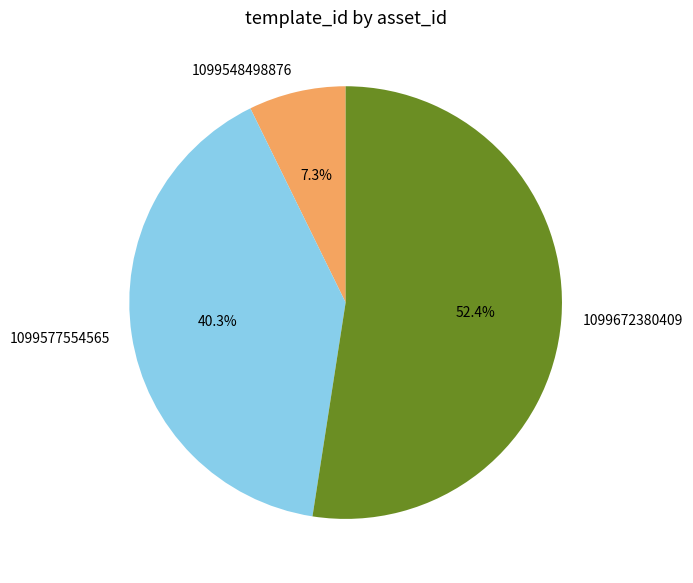

How many slices are in this pie chart?

3